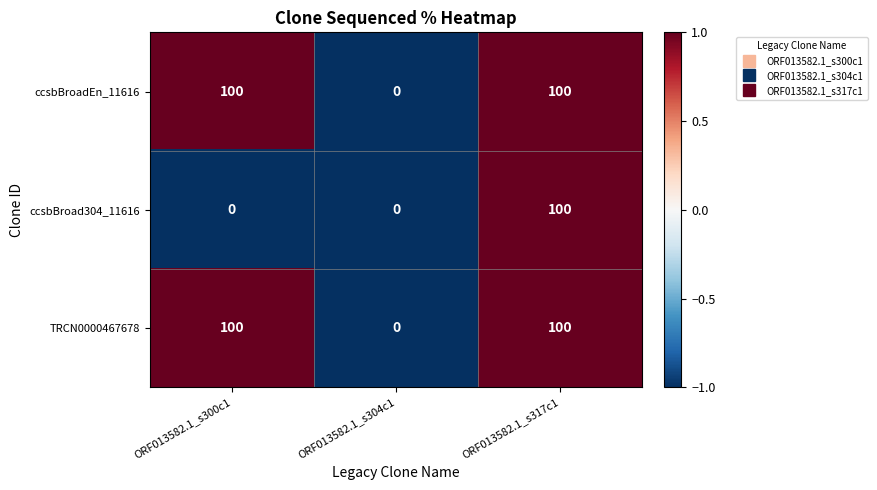

What is the sum of all ccsbBroad304_11616 values?

100